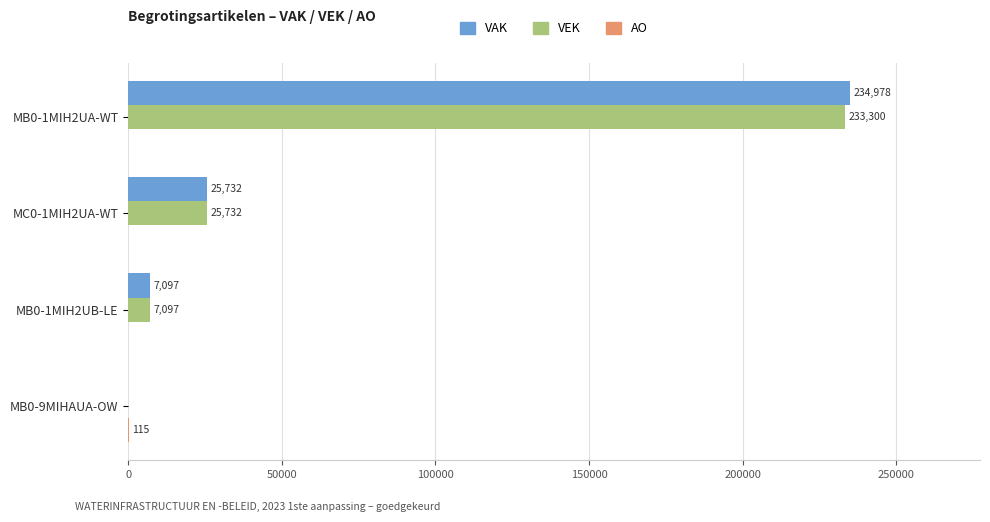

Which series has the largest total across all categories?

VAK